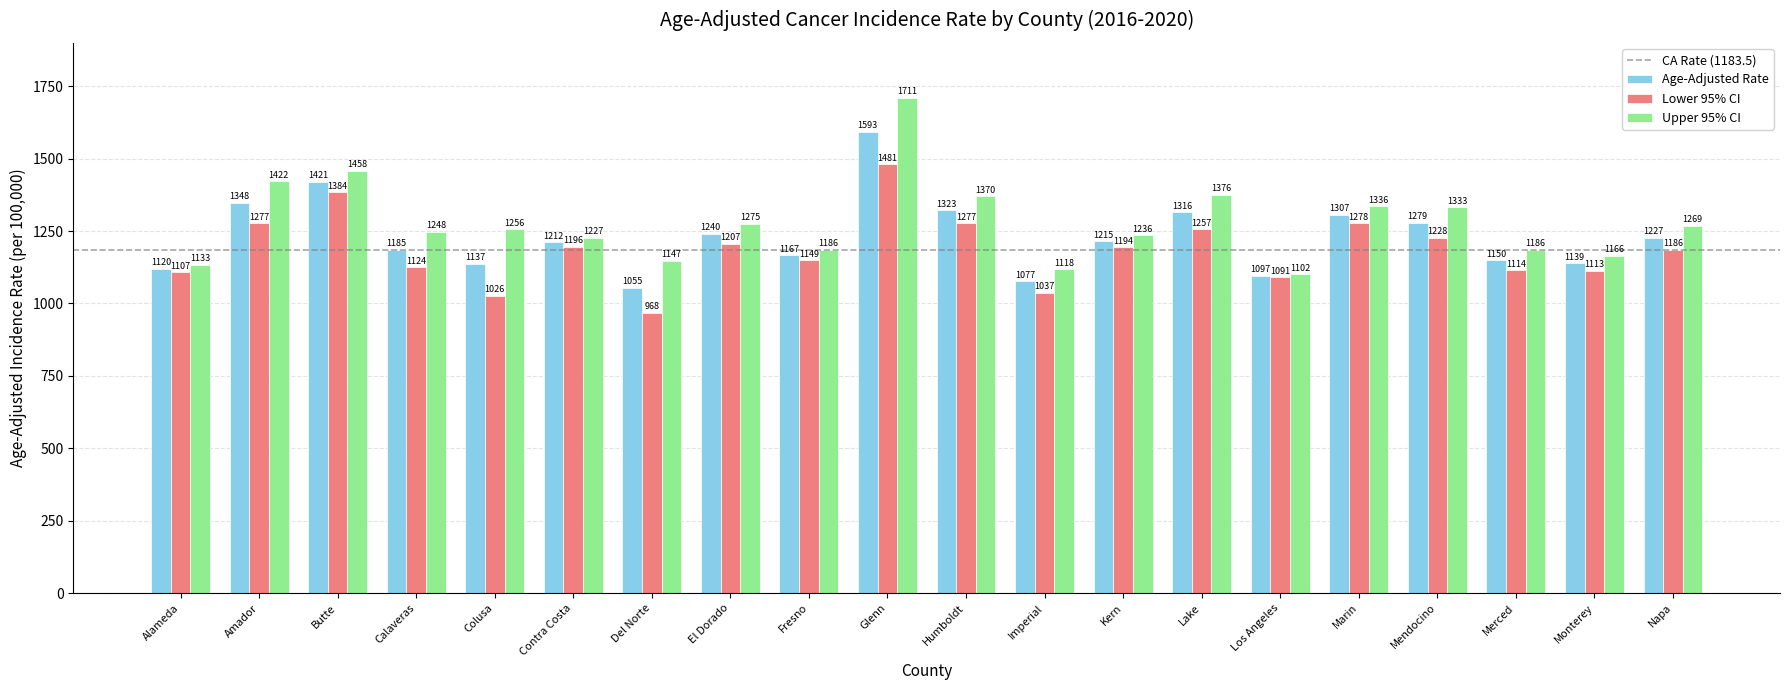

What is the difference between the second highest and minimum values in the Upper 95% CI series?

355.8